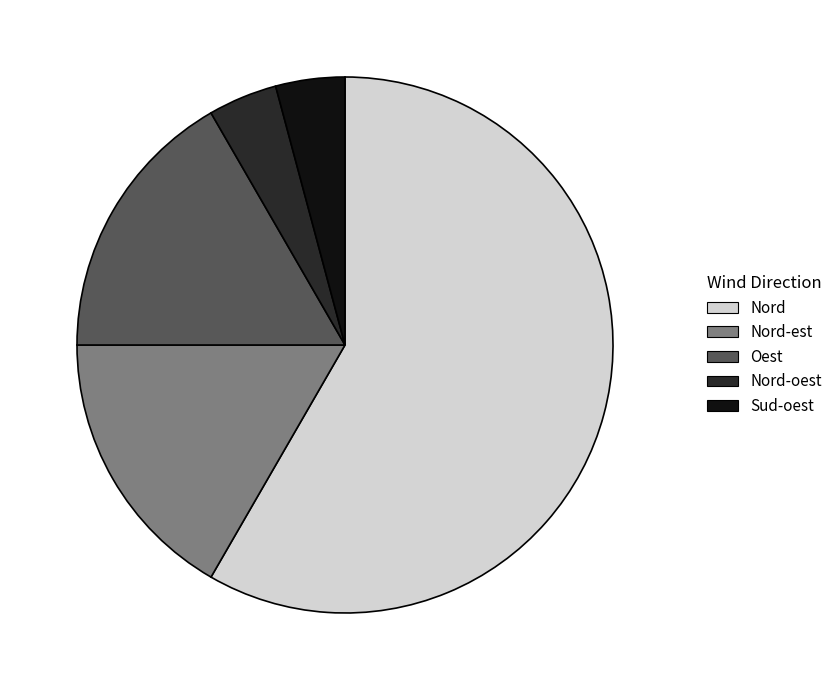

Does Nord account for over 50% of the chart?

Yes